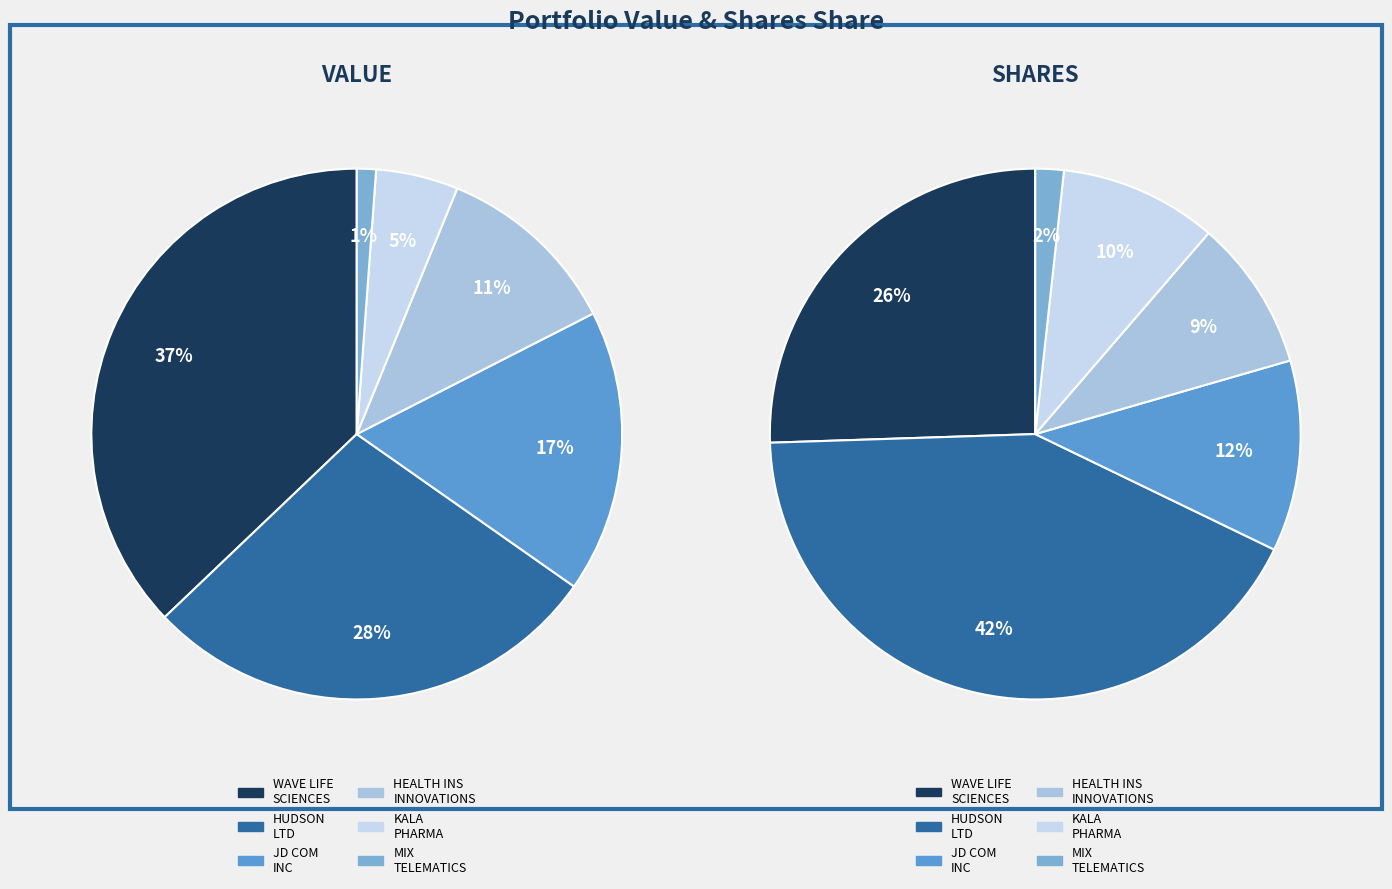

Approximately how many times larger is the value at HEALTH INS INNOVATIONS INC compared to KALA PHARMACEUTICALS INC?

2.3